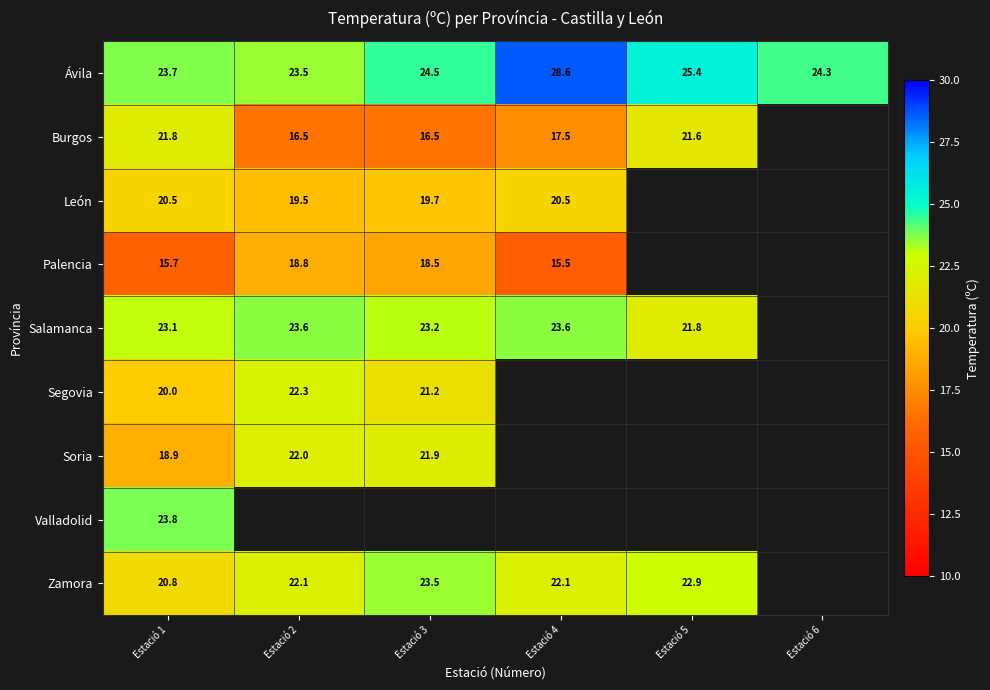

Which has a higher value, Estació 4 or Estació 2?

Estació 4